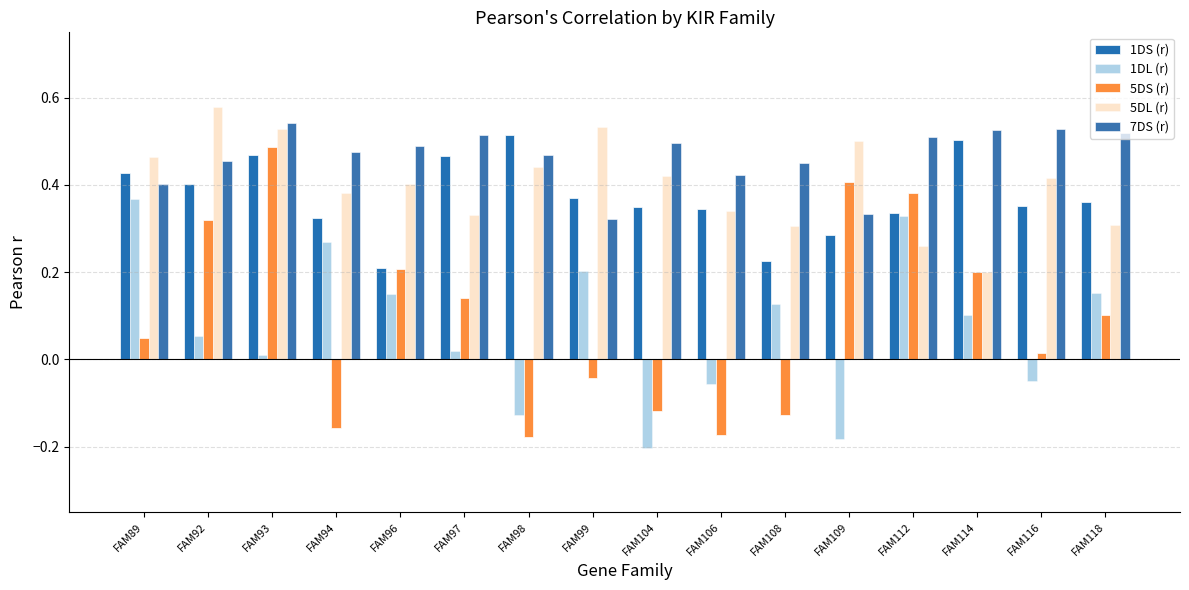

What is the sum of all 5DL (r) values?

6.4